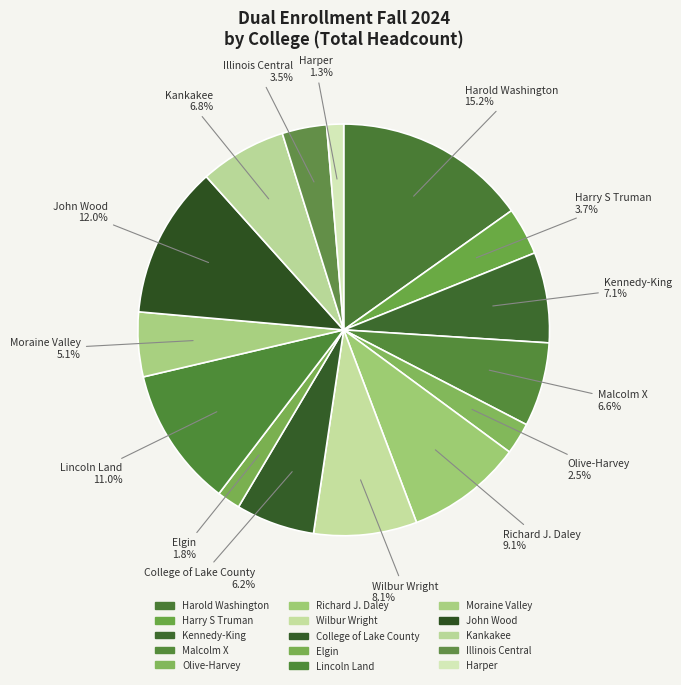

The Wilbur Wright slice represents 8% of the pie. True or false?

True